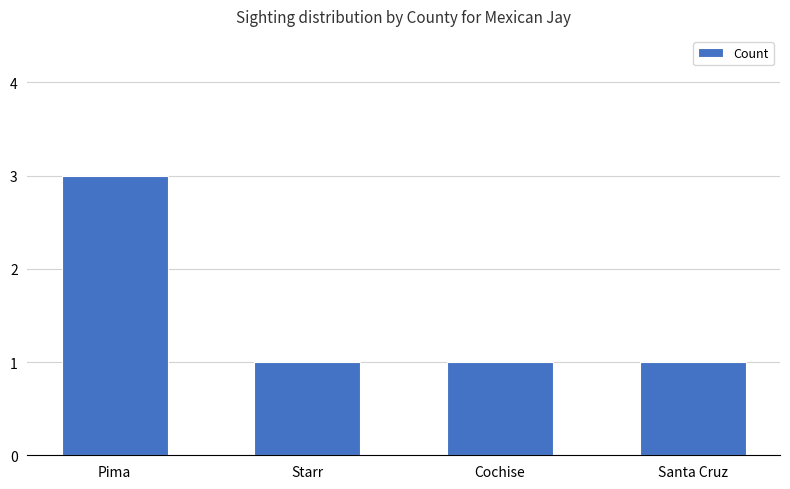

True or false: the data shows 1 at Cochise.

True